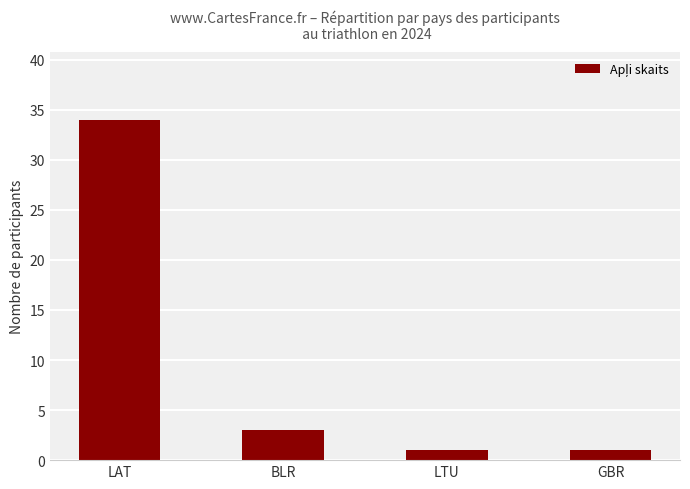

Reading right to left, extract all data points from this chart.

1	1	3	34